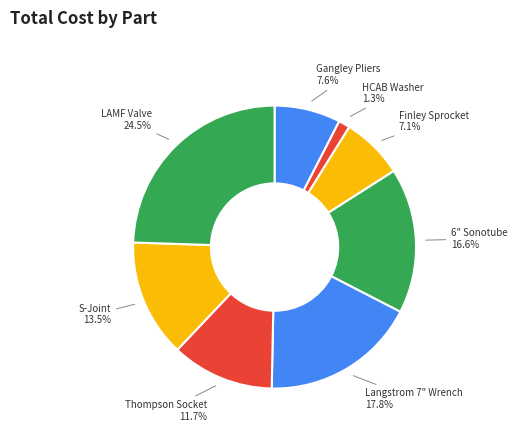

Is the sum of Gangley Pliers and HCAB Washer greater than half?

No